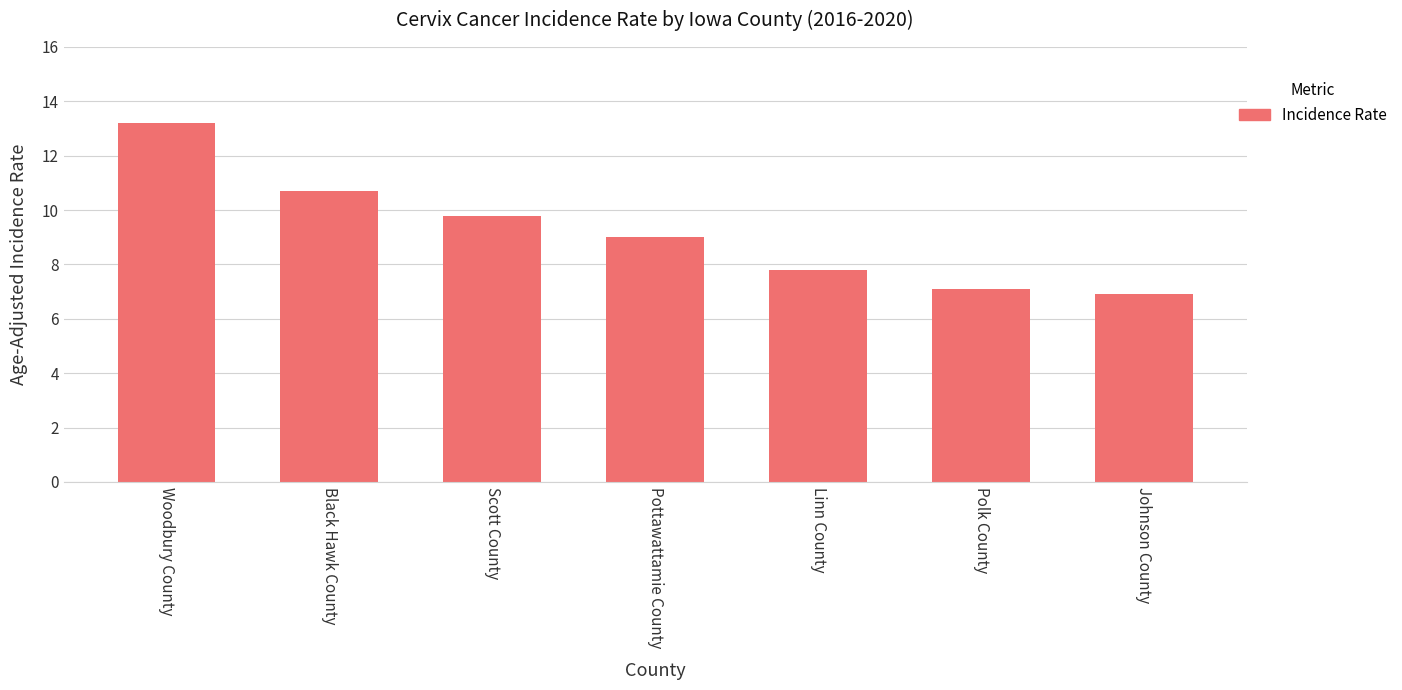

What is the sum of all values?

64.5